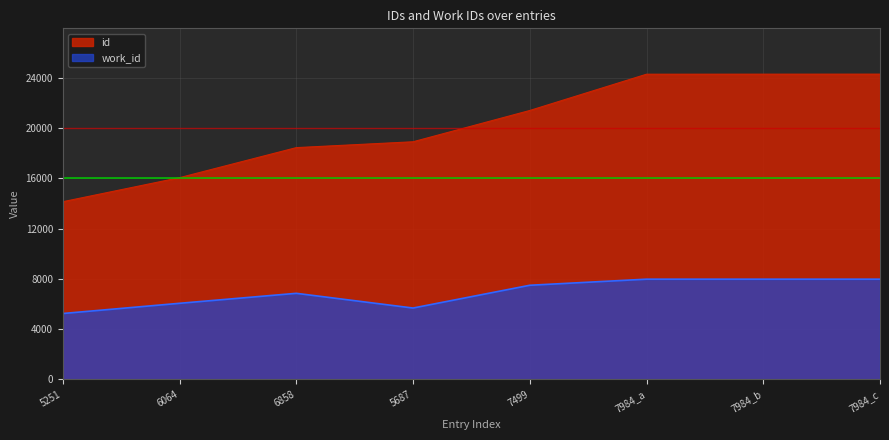

Rank the series at 7984_c from highest to lowest value.

id, work_id